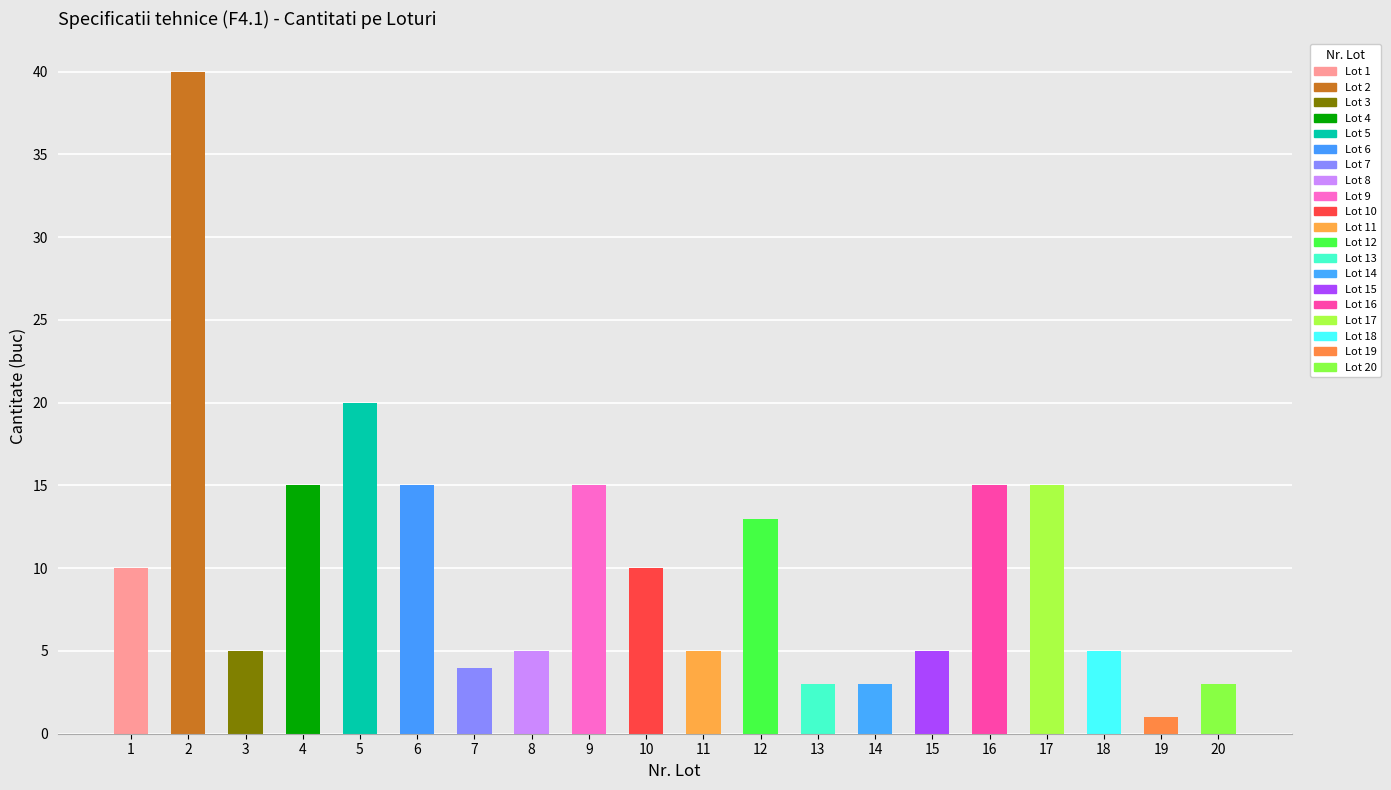

Is it true that the value at 1 is 6?

False